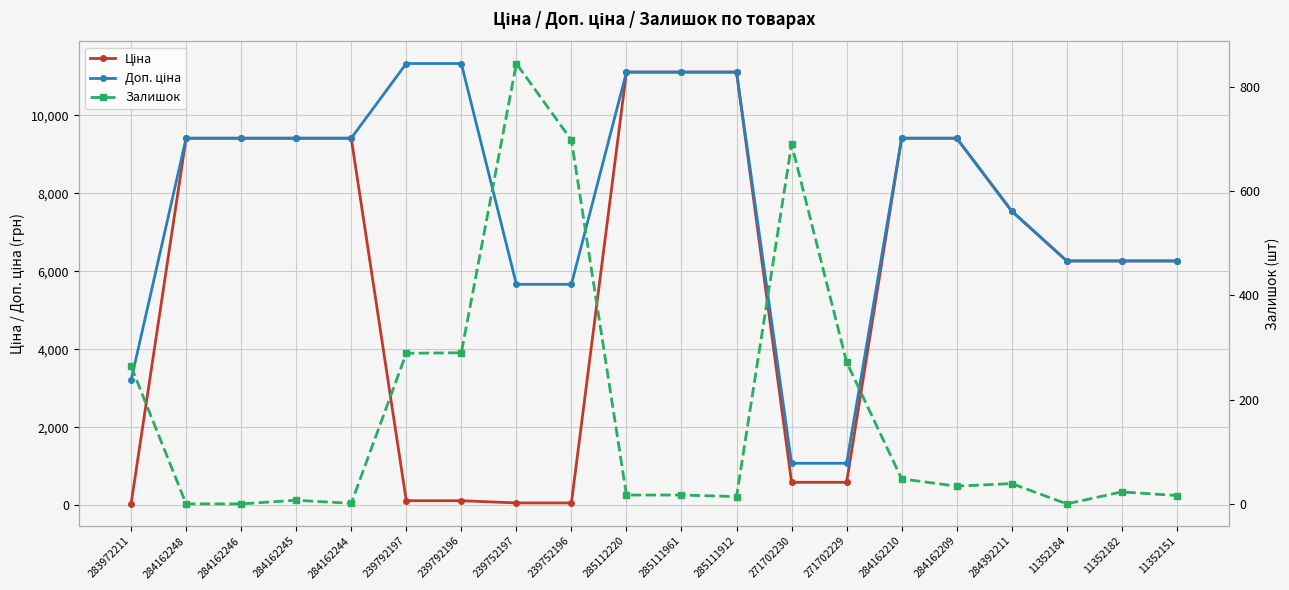

Which series has the largest range (max minus min)?

Ціна